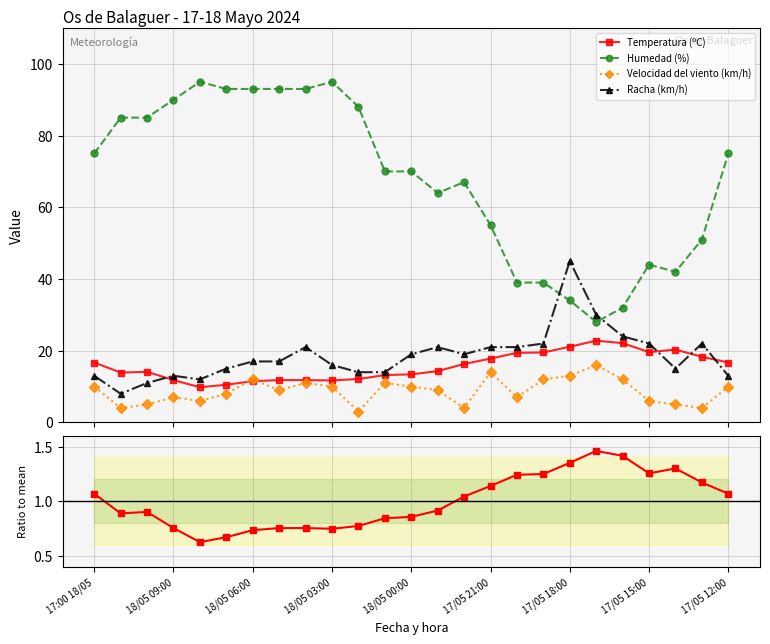

Reading left to right, list all the values displayed in this chart.

Temperatura (ºC): 16.7	13.9	14.1	11.8	9.8	10.5	11.5	11.8	11.8	11.7	12.1	13.2	13.4	14.3	16.3	17.8	19.4	19.5	21.1	22.8	22.1	19.6	20.3	18.3	16.7
Humedad (%): 75.0	85.0	85.0	90.0	95.0	93.0	93.0	93.0	93.0	95.0	88.0	70.0	70.0	64.0	67.0	55.0	39.0	39.0	34.0	28.0	32.0	44.0	42.0	51.0	75.0
Velocidad del viento (km/h): 10.0	4.0	5.0	7.0	6.0	8.0	12.0	9.0	11.0	10.0	3.0	11.0	10.0	9.0	4.0	14.0	7.0	12.0	13.0	16.0	12.0	6.0	5.0	4.0	10.0
Racha (km/h): 13.0	8.0	11.0	13.0	12.0	15.0	17.0	17.0	21.0	16.0	14.0	14.0	19.0	21.0	19.0	21.0	21.0	22.0	45.0	30.0	24.0	22.0	15.0	22.0	13.0
Temp / mean: 1.1	0.9	0.9	0.8	0.6	0.7	0.7	0.8	0.8	0.7	0.8	0.8	0.9	0.9	1.0	1.1	1.2	1.2	1.4	1.5	1.4	1.3	1.3	1.2	1.1